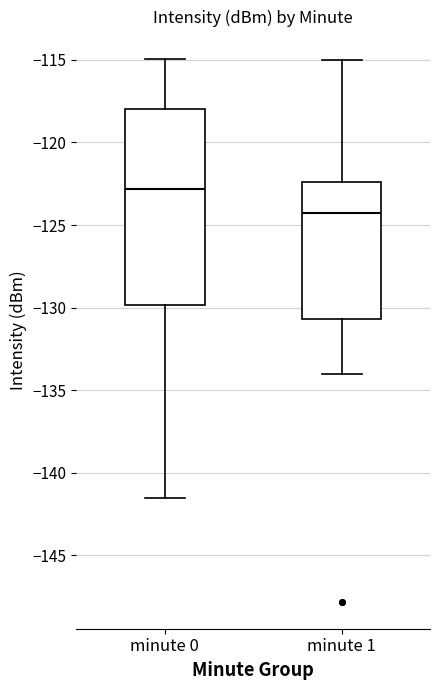

Where does the median line of the box for minute 1 sit on the y-axis? The values are not printed on the chart, so give them approximately, as read against the axis.

-124.5